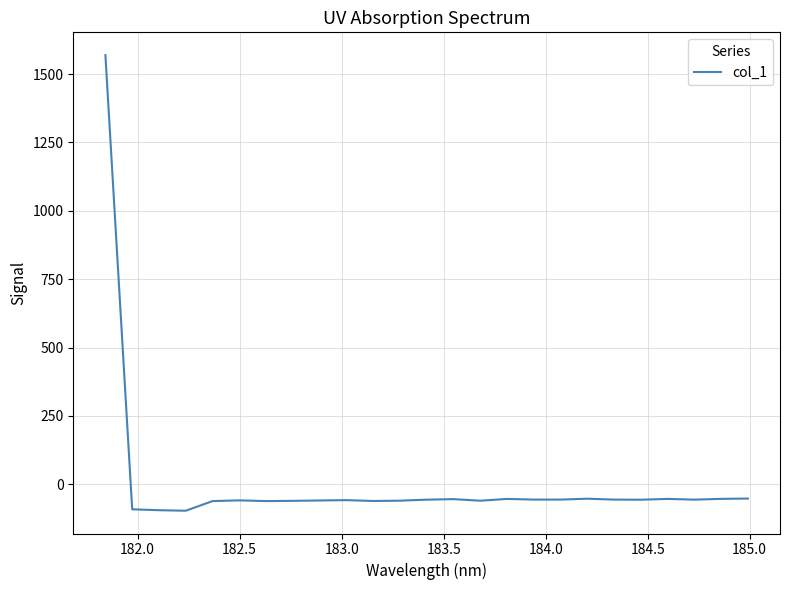

What is the smallest value displayed?

-96.5